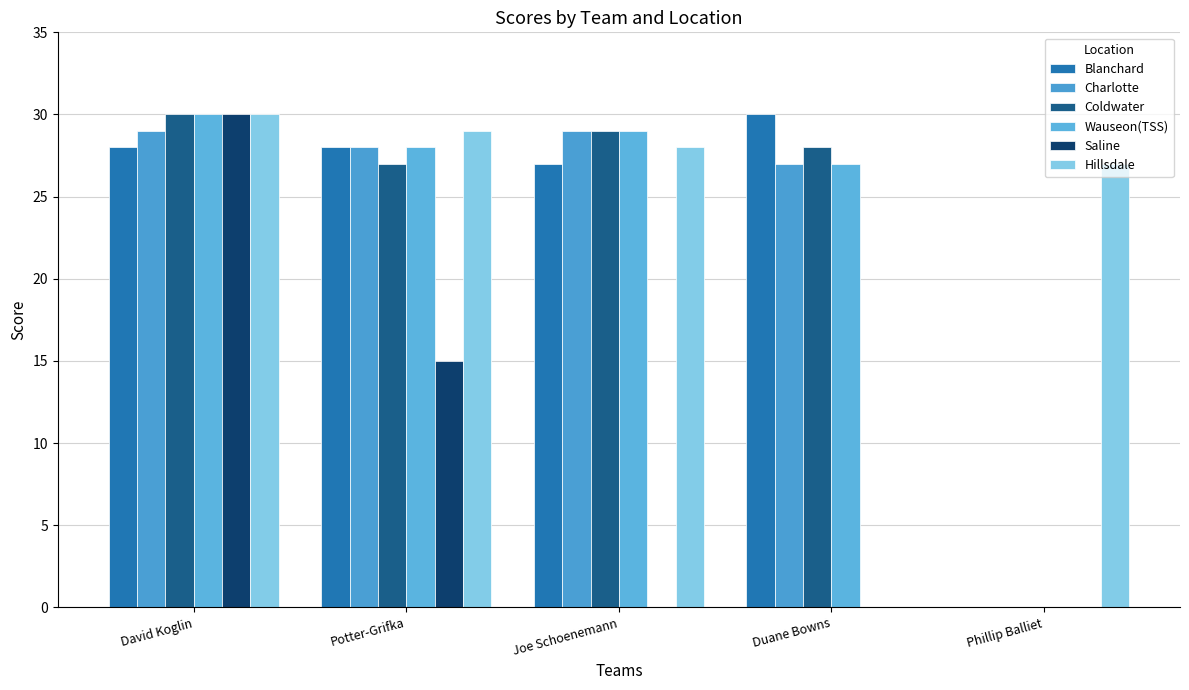

Reading left to right, what are all the values shown in this chart?

Blanchard: David Koglin=28	Potter-Grifka=28	Joe Schoenemann=27	Duane Bowns=30	Phillip Balliet=0
Charlotte: David Koglin=29	Potter-Grifka=28	Joe Schoenemann=29	Duane Bowns=27	Phillip Balliet=0
Coldwater: David Koglin=30	Potter-Grifka=27	Joe Schoenemann=29	Duane Bowns=28	Phillip Balliet=0
Wauseon(TSS): David Koglin=30	Potter-Grifka=28	Joe Schoenemann=29	Duane Bowns=27	Phillip Balliet=0
Saline: David Koglin=30	Potter-Grifka=15	Joe Schoenemann=0	Duane Bowns=0	Phillip Balliet=0
Hillsdale: David Koglin=30	Potter-Grifka=29	Joe Schoenemann=28	Duane Bowns=0	Phillip Balliet=27